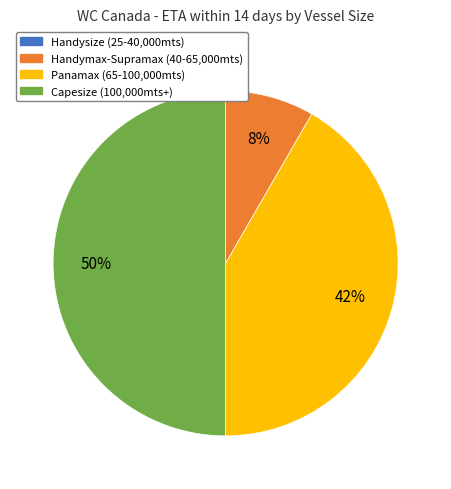

To the nearest percent, what is the average slice percentage?

33%